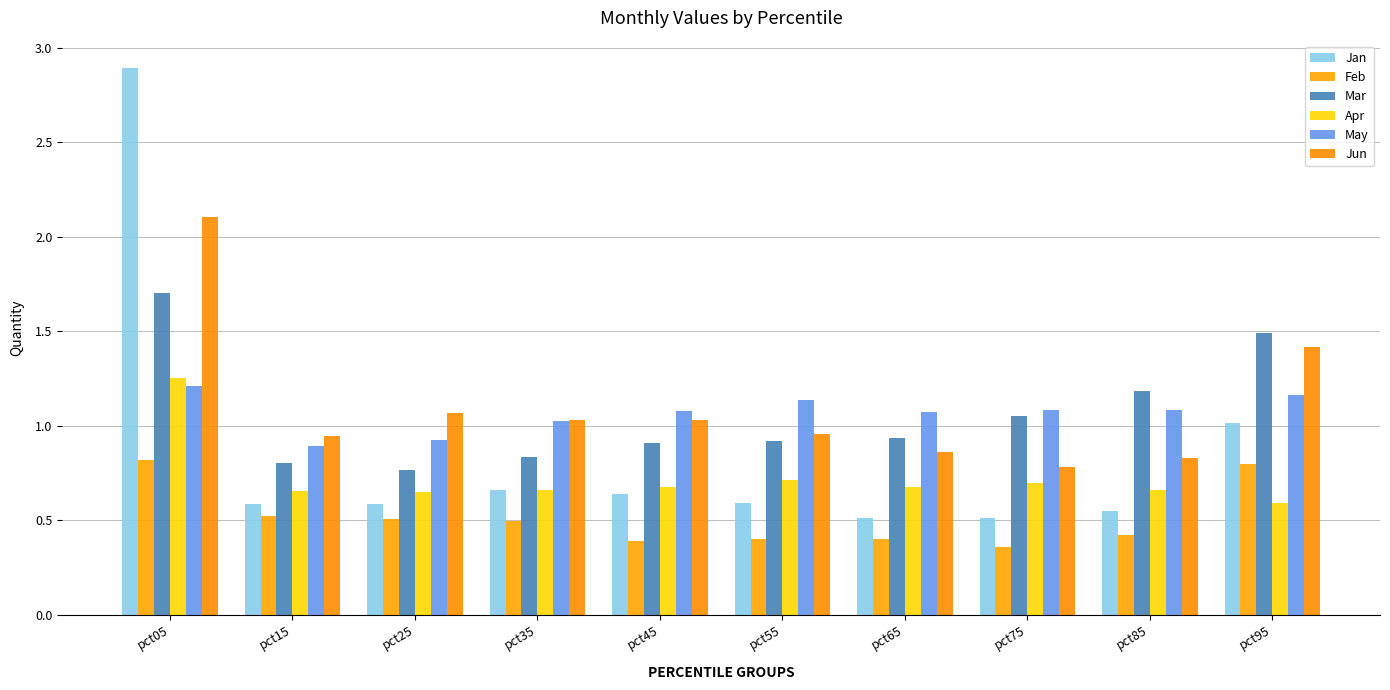

What is the difference between the second highest and second lowest values in the May series?

0.2